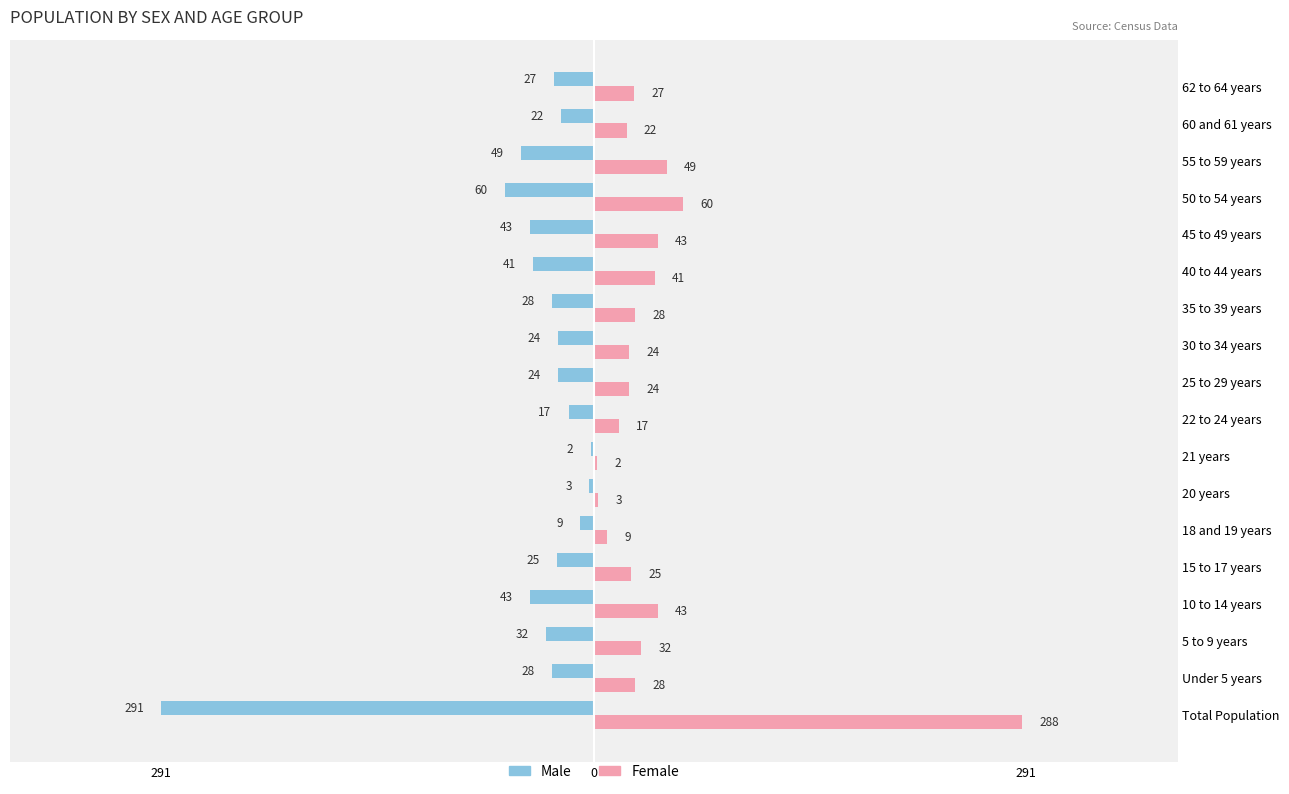

What is the average value of the Female series?

42